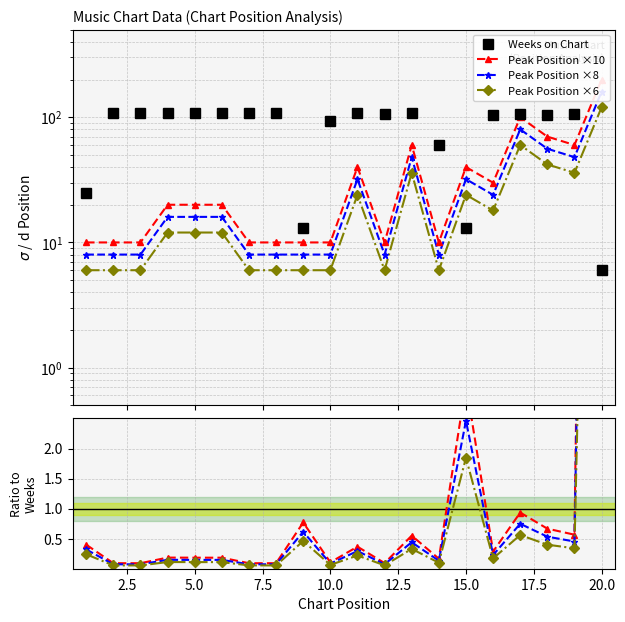

What is the difference between the maximum and minimum values in the Peak Position series?

190